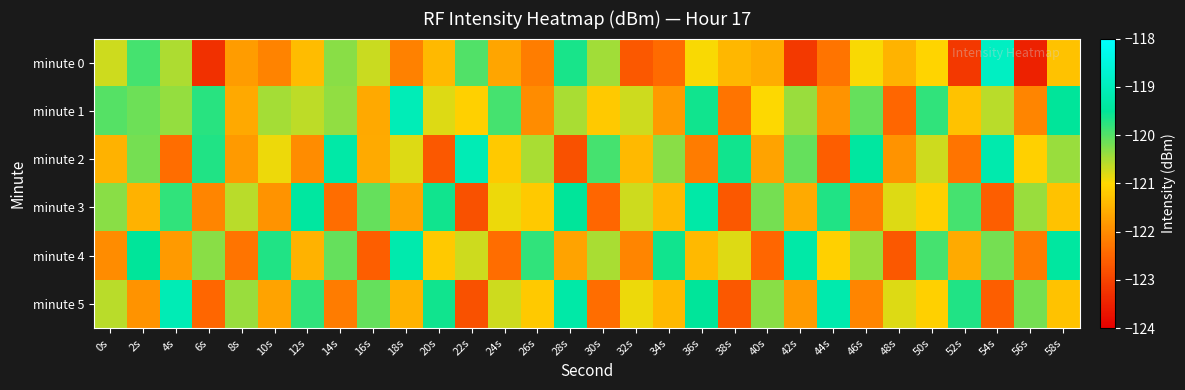

How many distinct data groups are displayed?

6